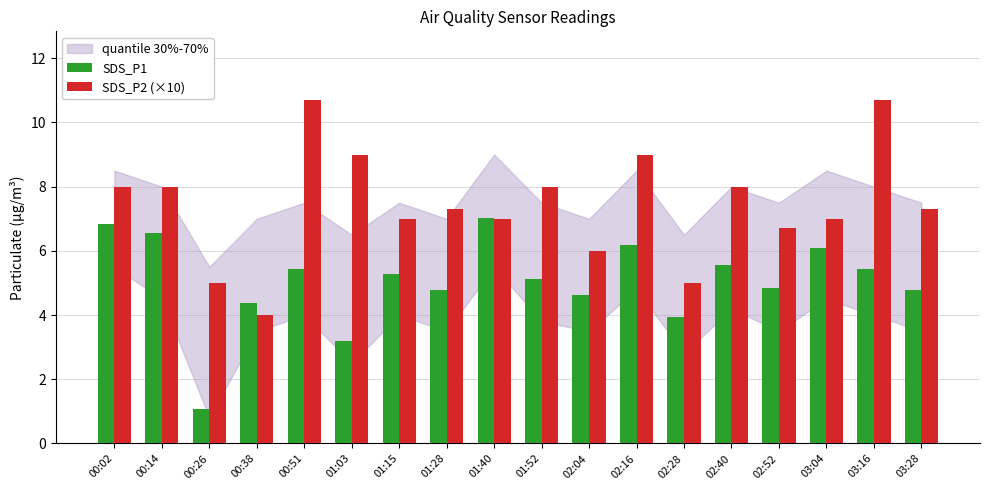

What is the total value across all series at 00:02?

14.8